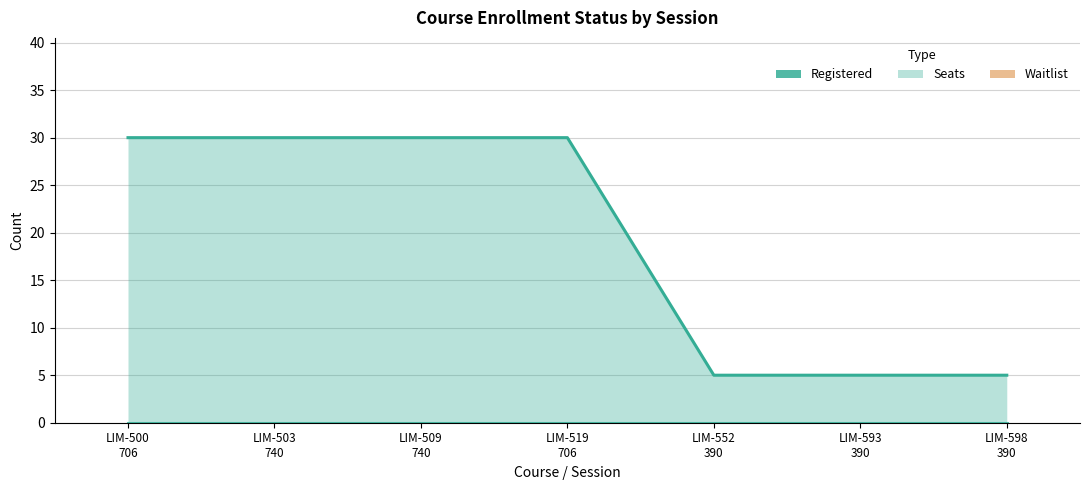

Rank the series at LIM-500
706 from highest to lowest value.

Seats, Registered, Waitlist